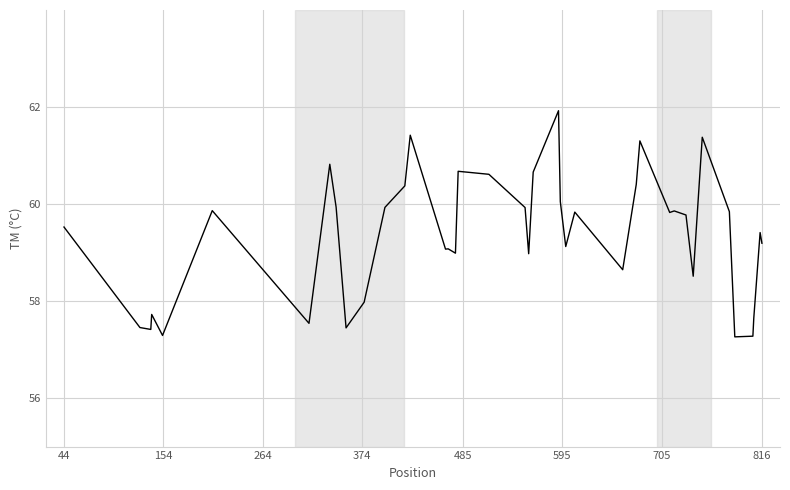

What is the maximum value shown in the chart?

61.9